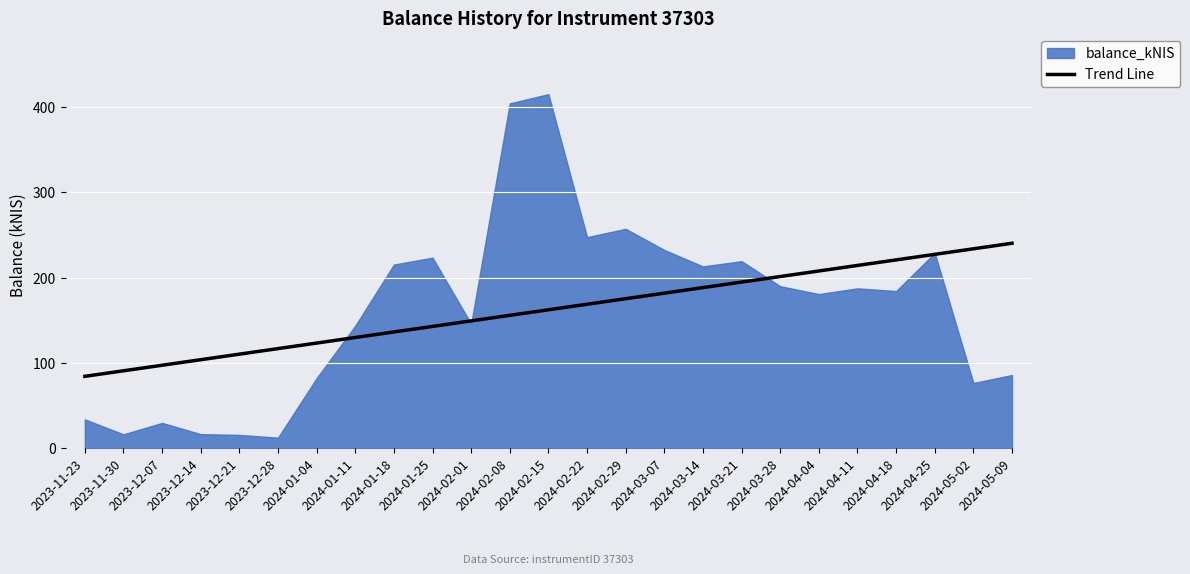

What is the label of the 15th point from the right?

2024-02-01